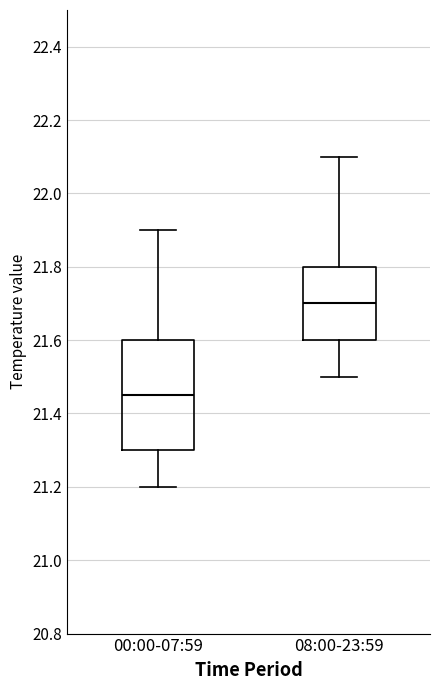

Reading left to right, transcribe this box plot: for each box, give where its median line is, the range the box spans, and where its two whiskers end, as read against the y-axis. The values are not printed on the chart, so give them approximately, as read against the axis.

00:00-07:59: median 21.46, box 21.30 to 21.60, whiskers 21.20 to 21.90
08:00-23:59: median 21.70, box 21.60 to 21.80, whiskers 21.50 to 22.10